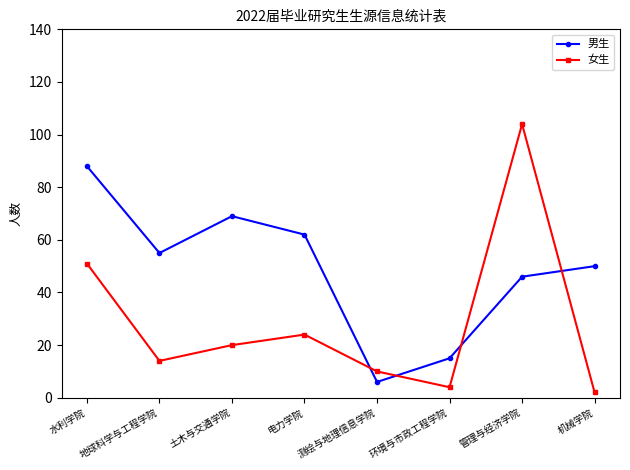

The 女生 series shows 22 at 地球科学与工程学院. True or false?

False